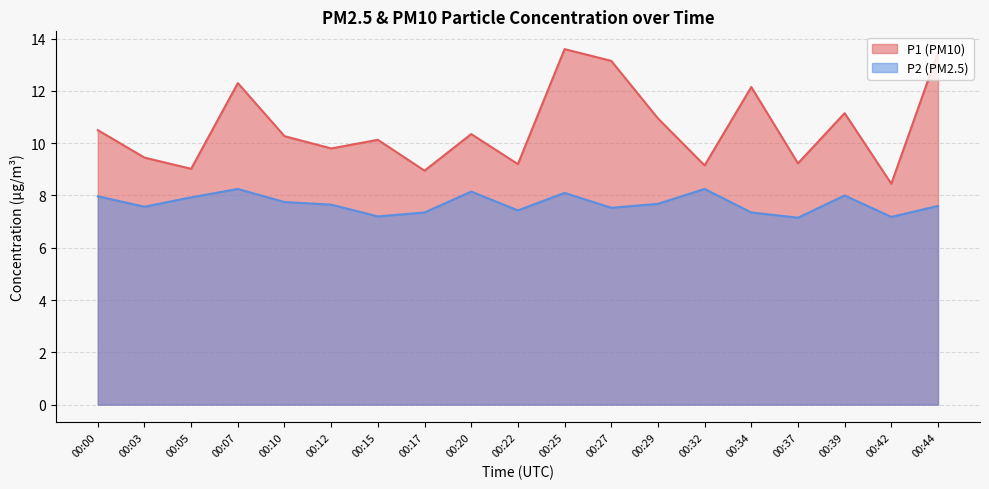

What is the value of the P1 point at the 7th from the left?

10.1